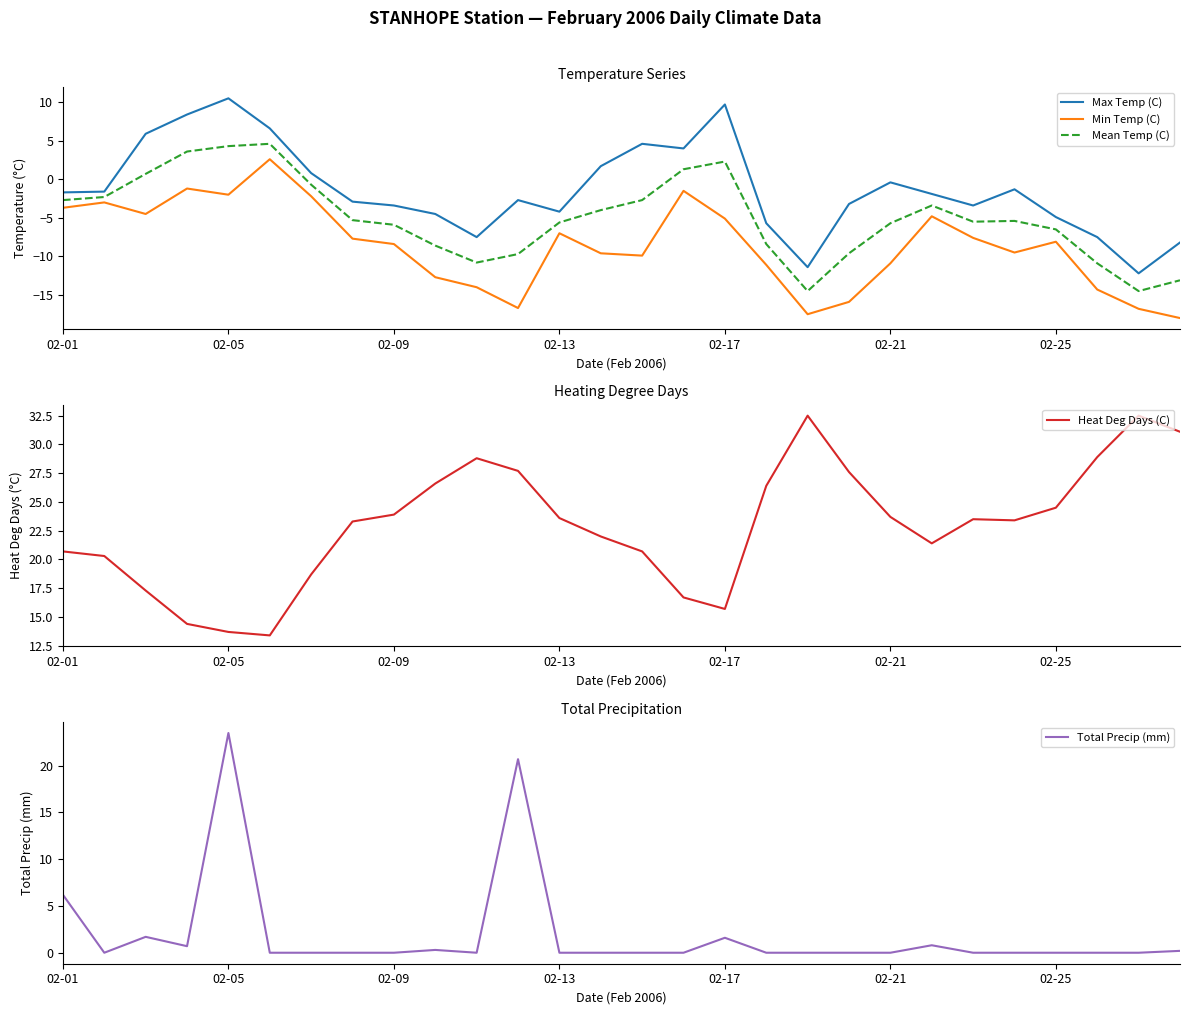

The Min Temp (C) series shows -10.9 at 02-21. True or false?

True